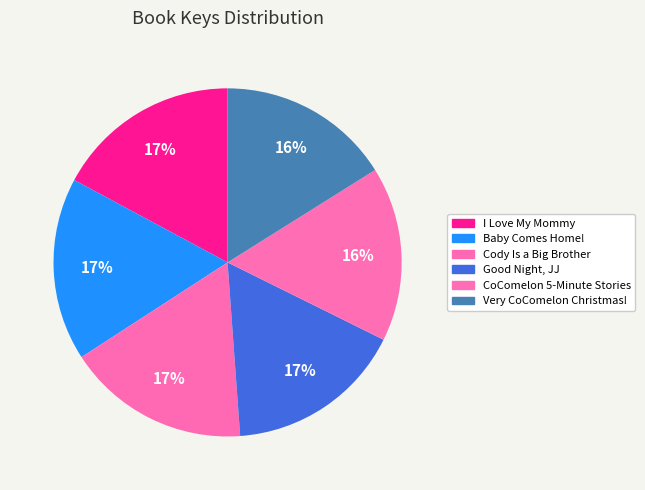

Which slice is the largest?

I Love My Mommy